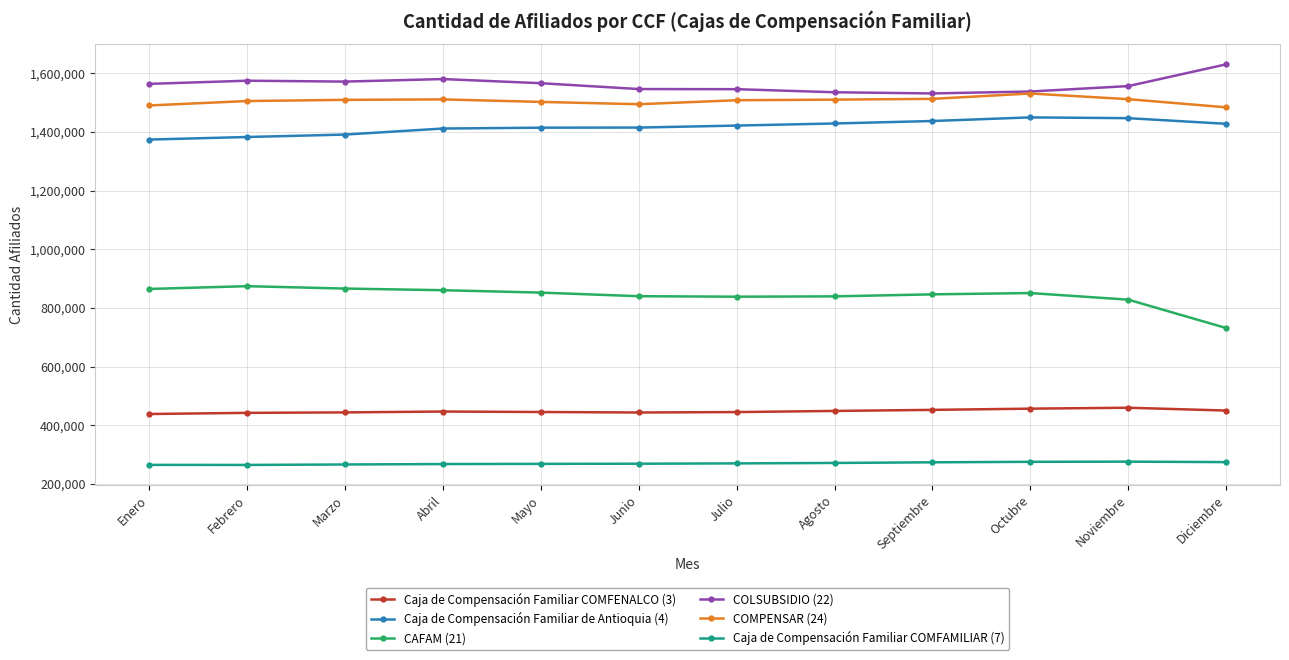

Read the COMPENSAR (24) value at Octubre, to the nearest 100.

1531600